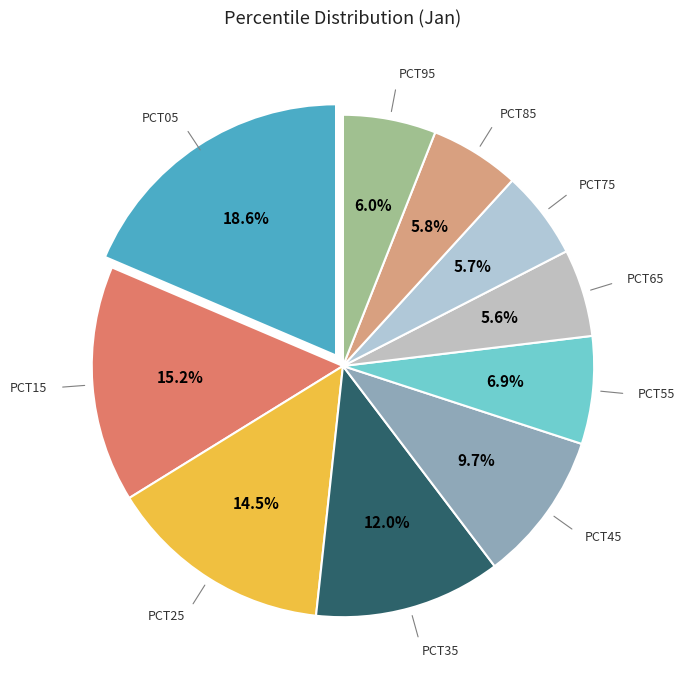

Count the number of slices in the pie.

10